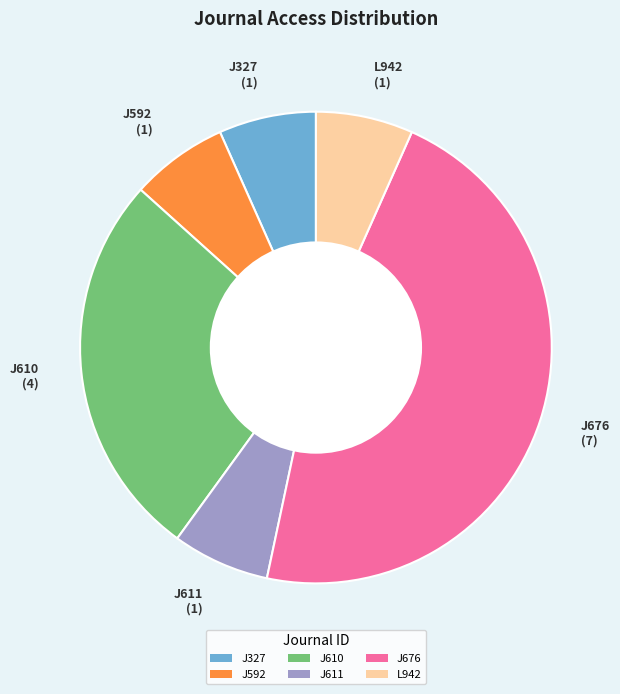

The J676 slice represents 34% of the pie. True or false?

False